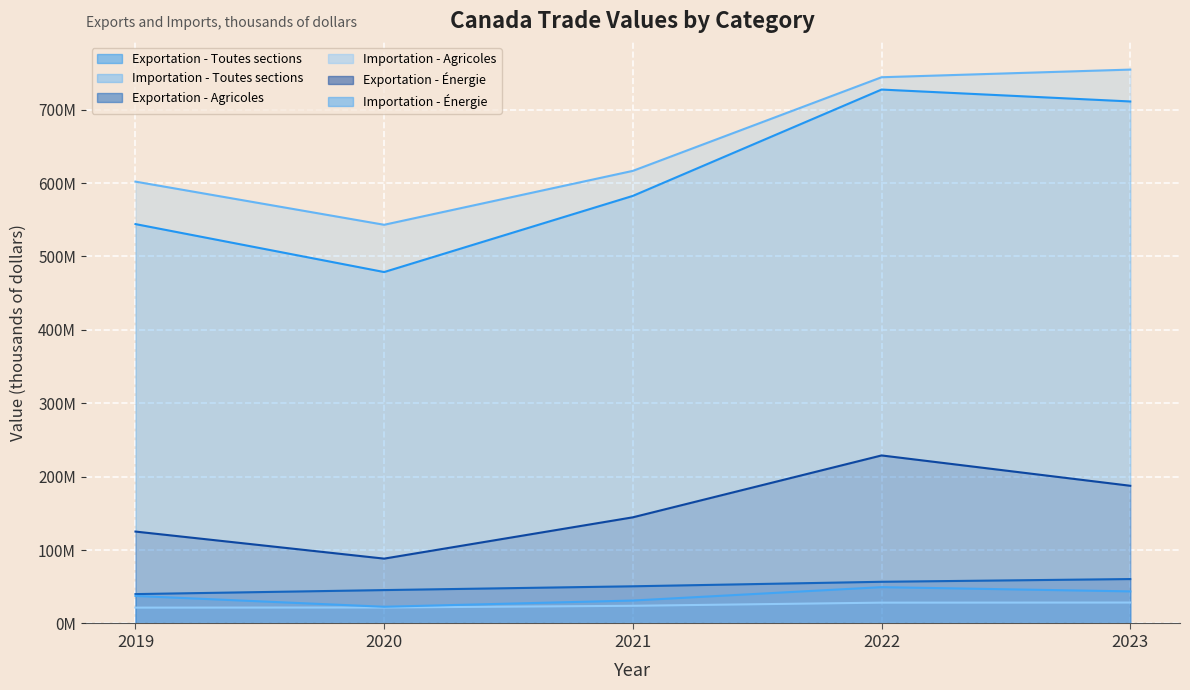

What is the sum of the Exportation - Agricoles values at 2023 and 2022?

117314582.9